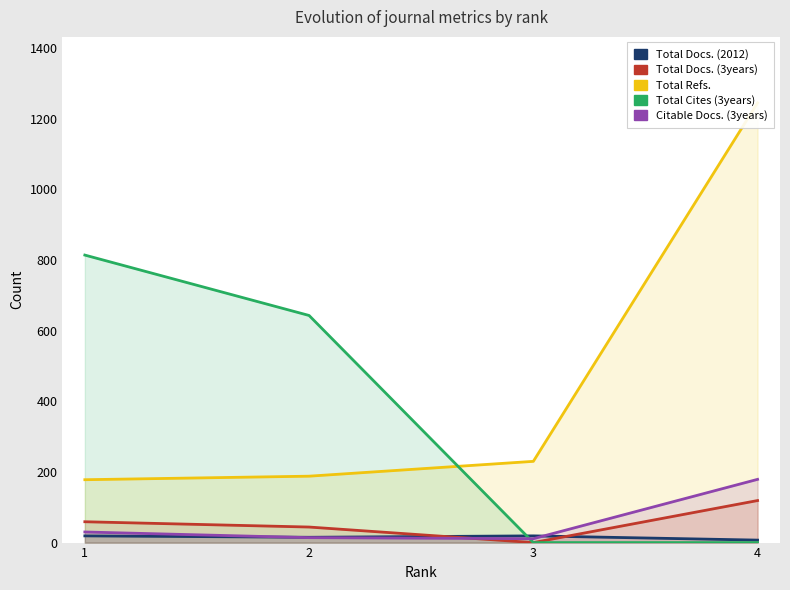

At how many categories does at least one series exceed 1150?

1